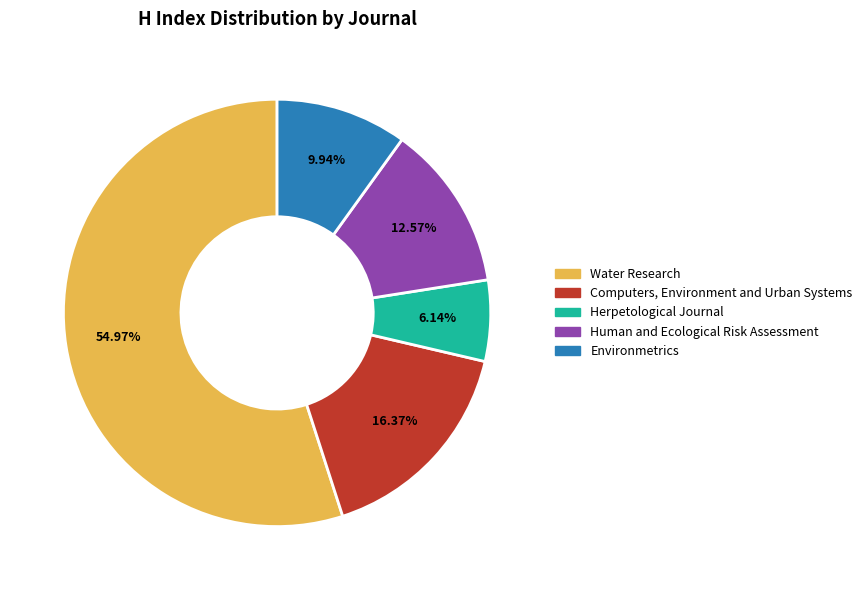

Is it true that Water Research is 64% of the pie?

False